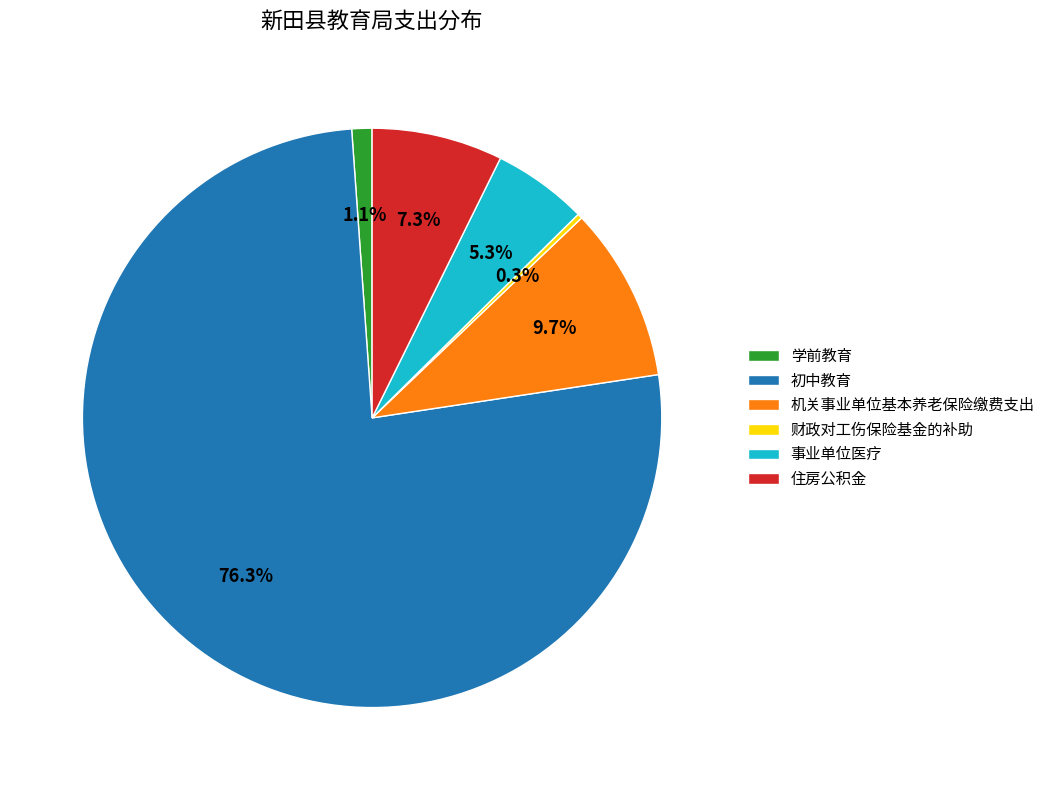

To the nearest percent, what is the difference between the 学前教育 and 住房公积金 slice percentages?

6%